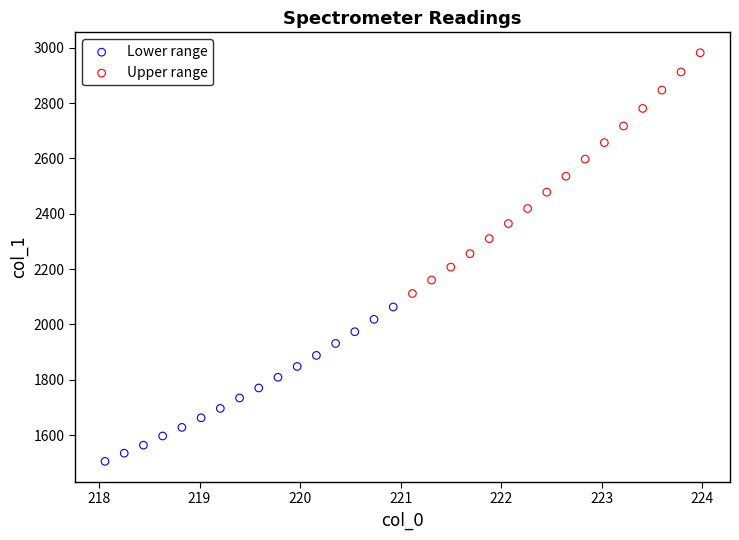

Which series reaches the maximum Y coordinate?

Upper range